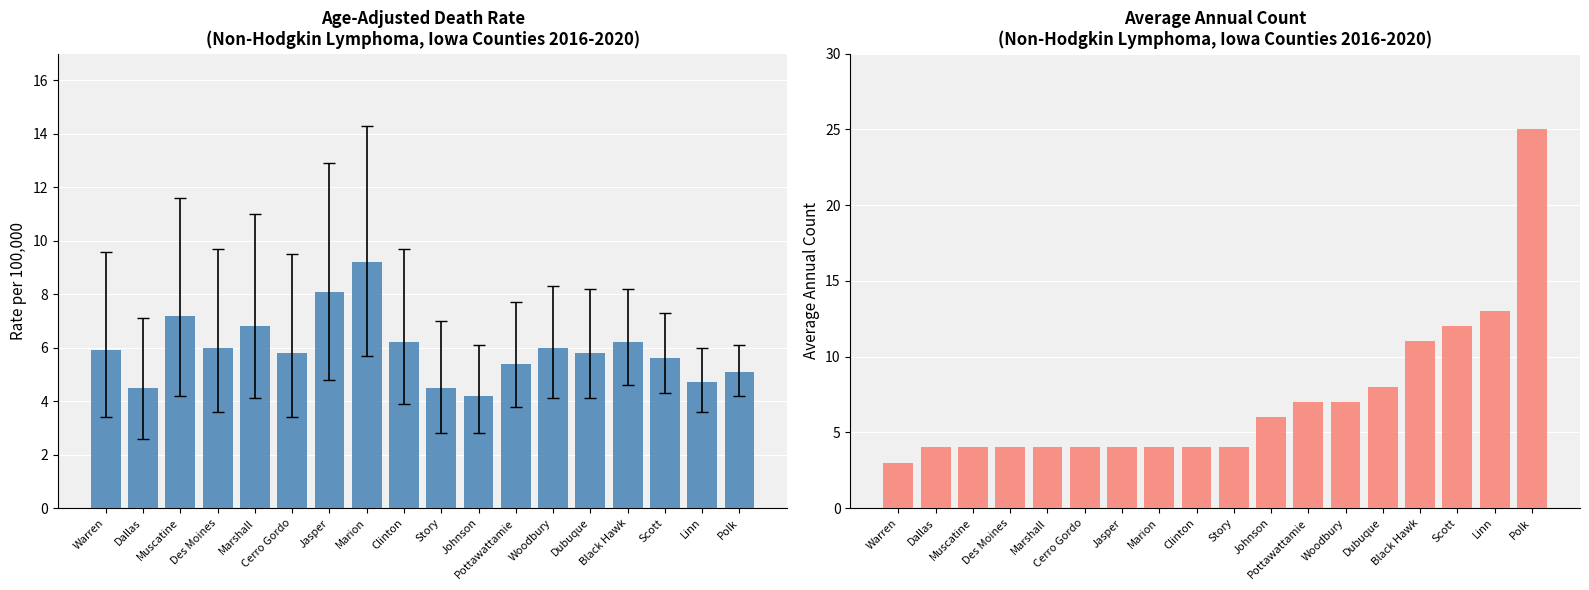

Where does the Average Annual Count series first go above 4?

Johnson